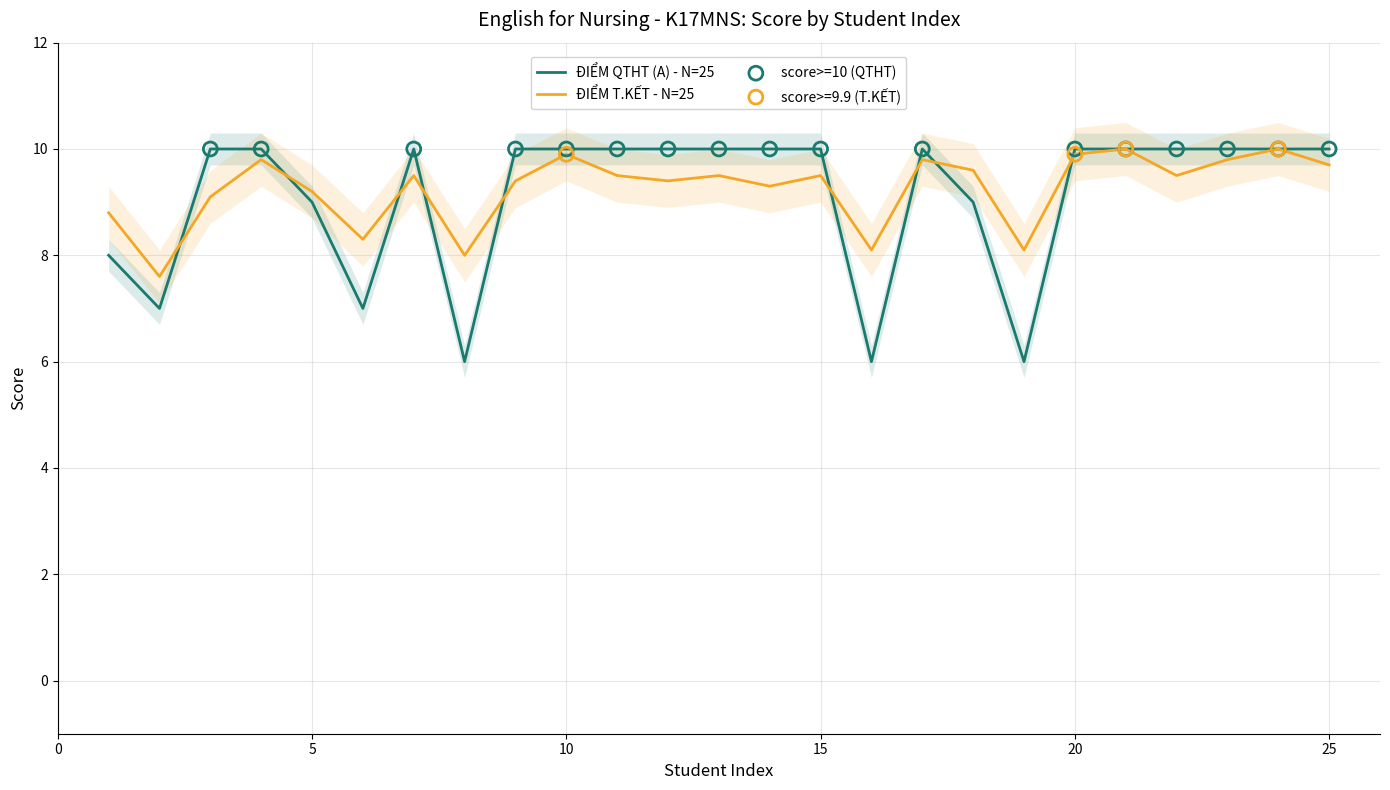

What is the total value across all series at 18?

18.6